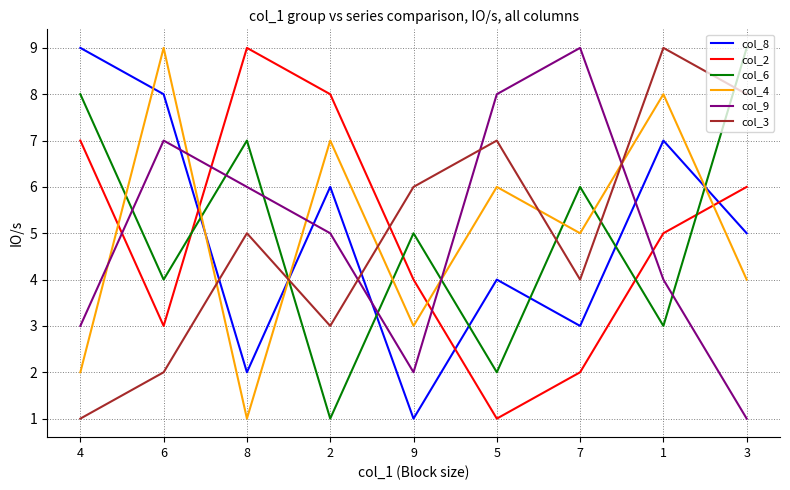

What is the total value across all series at 7?

29